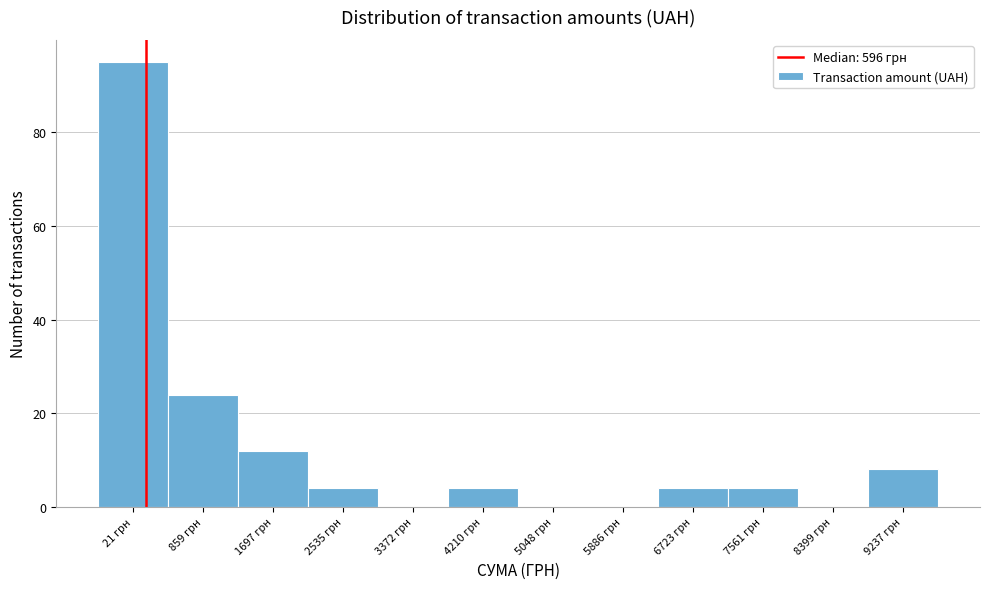

Reading left to right, transcribe all the data shown in this chart.

21 грн=95	859 грн=24	1697 грн=12	2535 грн=4	3372 грн=0	4210 грн=4	5048 грн=0	5886 грн=0	6723 грн=4	7561 грн=4	8399 грн=0	9237 грн=8